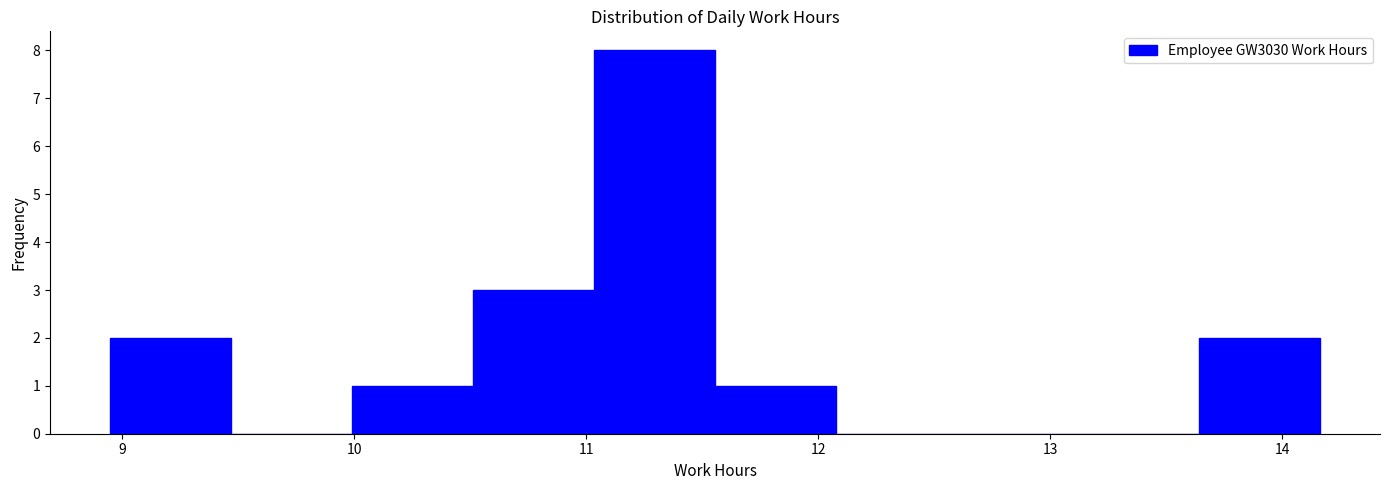

Reading left to right, transcribe this chart: for each bar, give the range it covers on the x-axis and its height. Neither the bar edges nor the heights are printed on the chart, so give them approximately, as read against the axes.

9.0 to 9.5: 2
9.5 to 10.0: 0
10.0 to 10.5: 1
10.5 to 11.0: 3
11.0 to 11.6: 8
11.6 to 12.1: 1
12.1 to 12.6: 0
12.6 to 13.1: 0
13.1 to 13.6: 0
13.6 to 14.2: 2